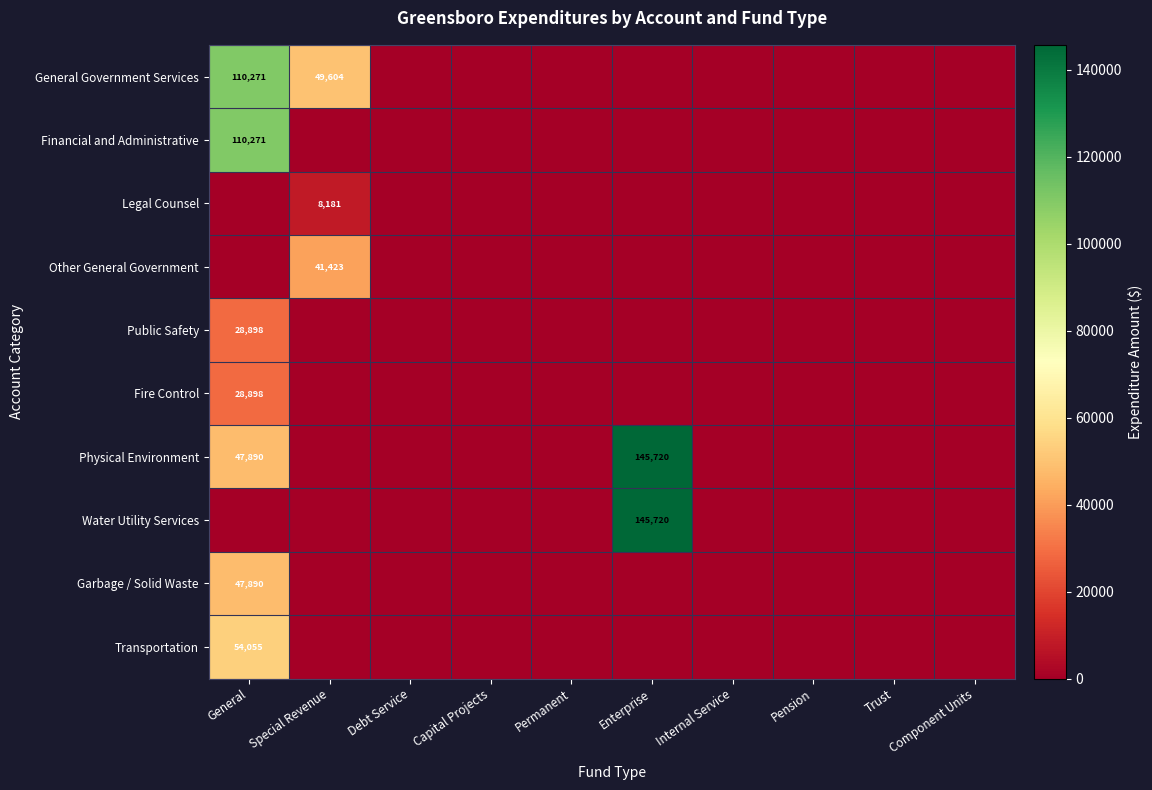

True or false: Physical Environment has a value of 47890 at General.

True